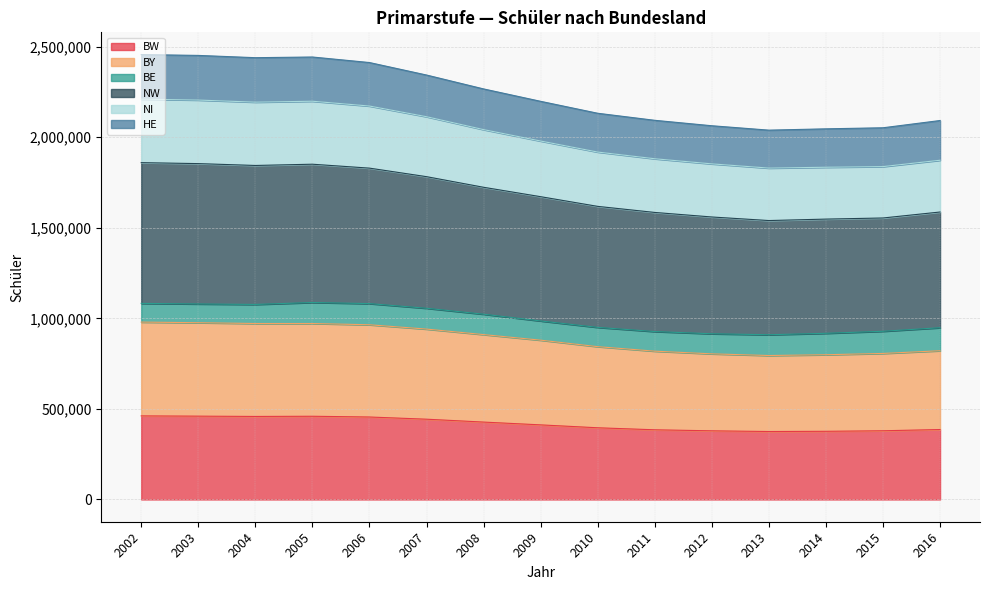

What is the value of the BW point at the 1st from the left?

461490